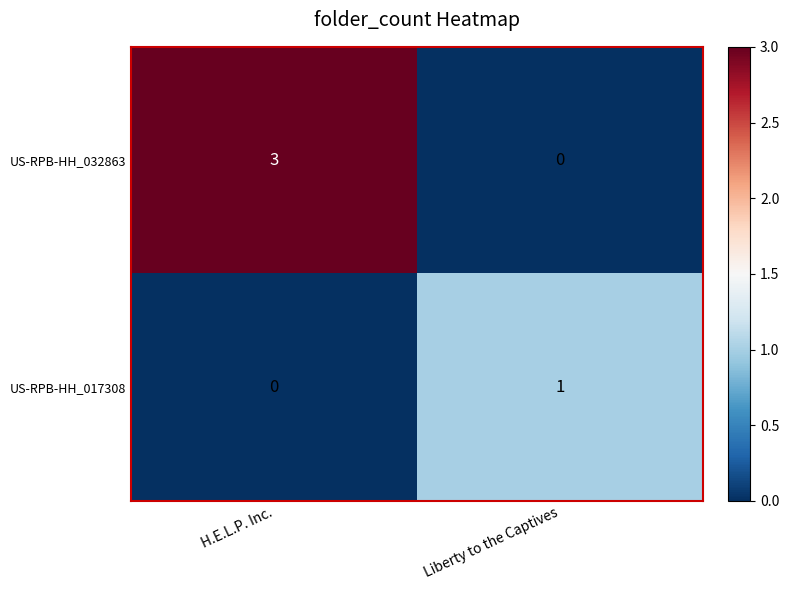

Is it true that US-RPB-HH_032863 equals 2 at Liberty to the Captives?

False